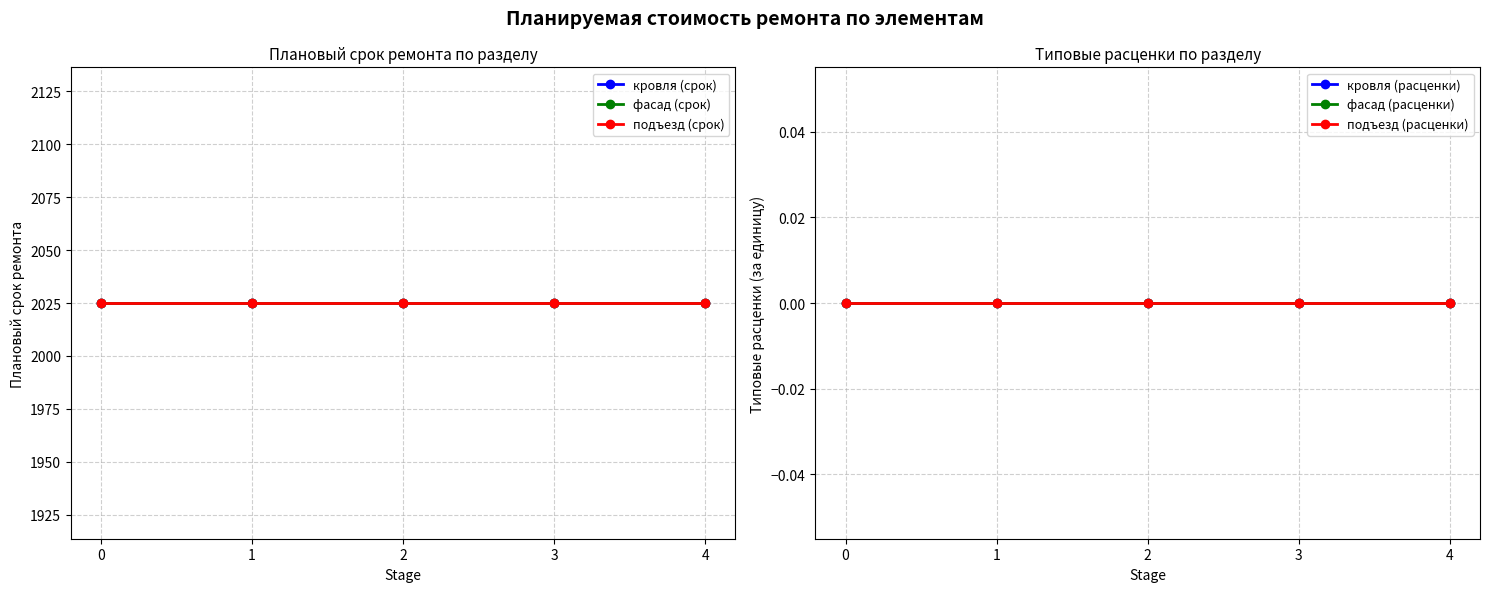

What is the total value across all series at 3?

6075